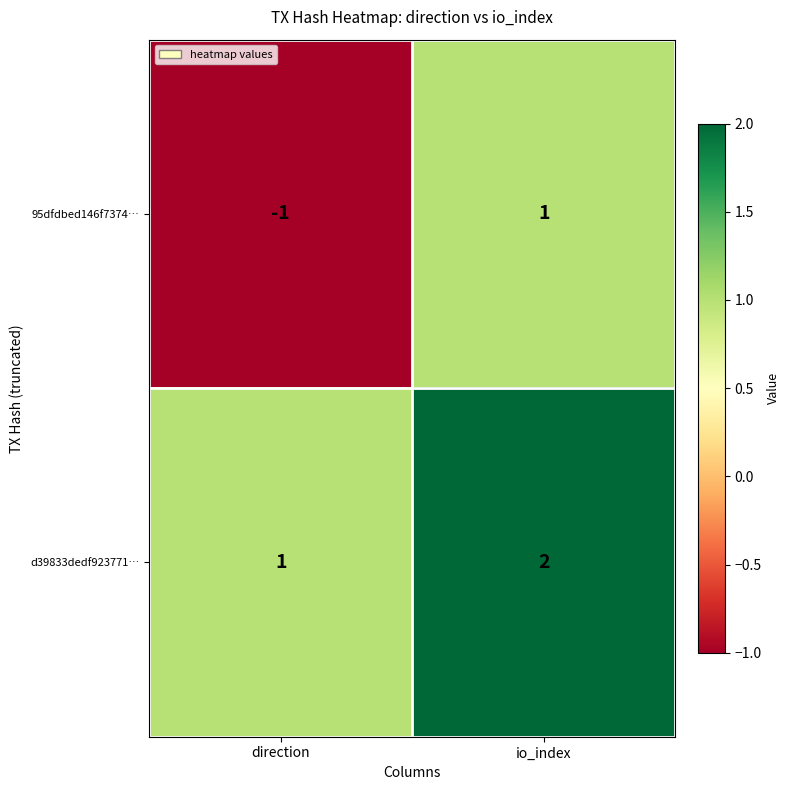

What is the spread (max minus min) of values at direction?

2